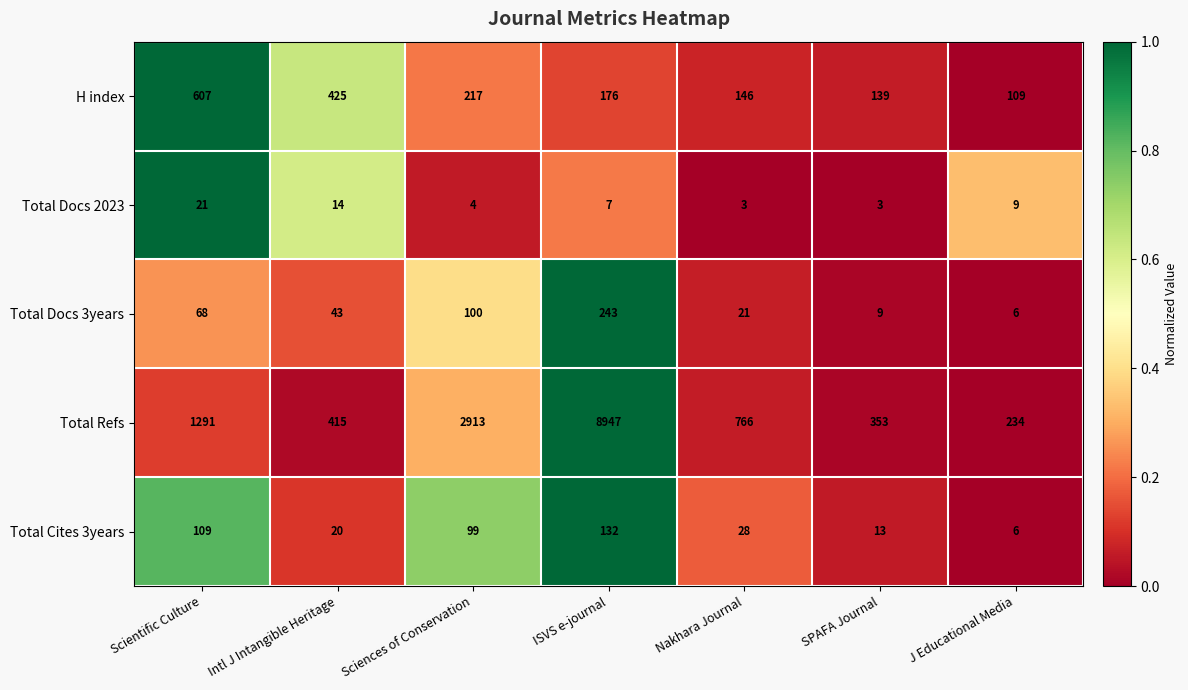

What is the total value across all series at Nakhara Journal?

964